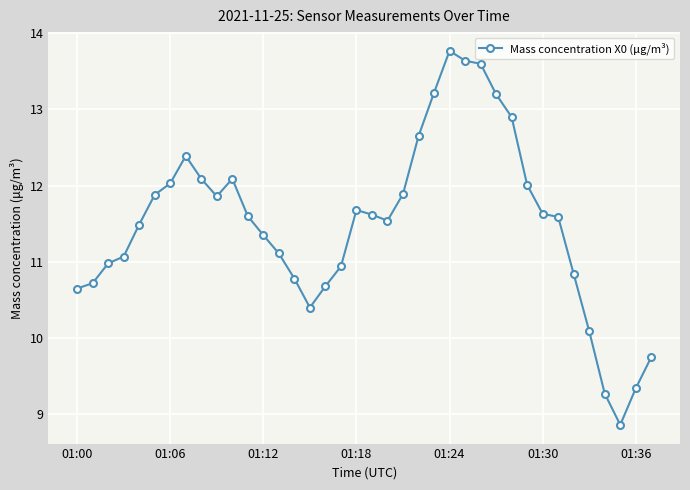

What is the smallest value displayed?

8.9